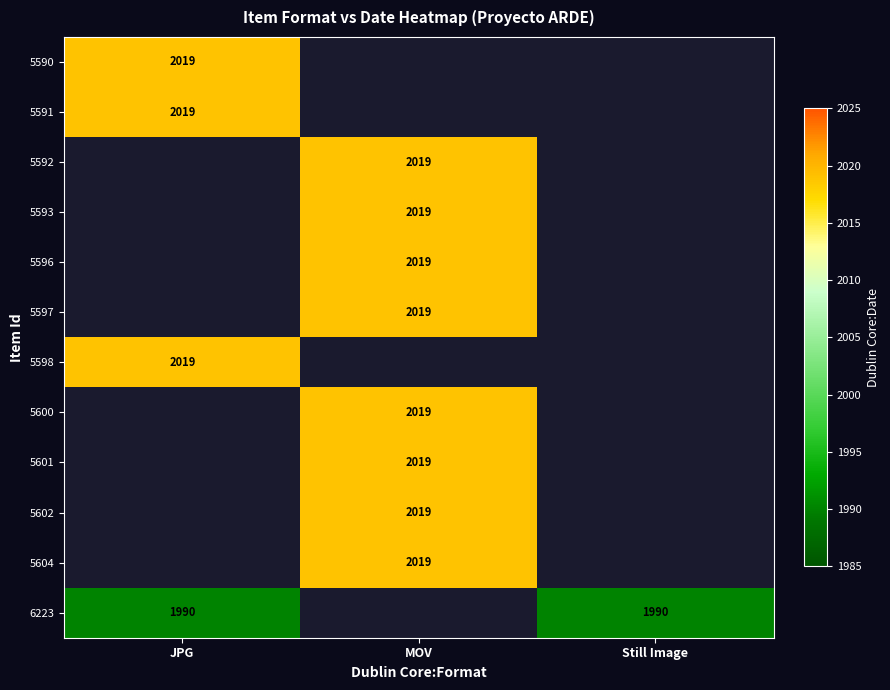

What is the minimum value shown in the chart?

1990.0